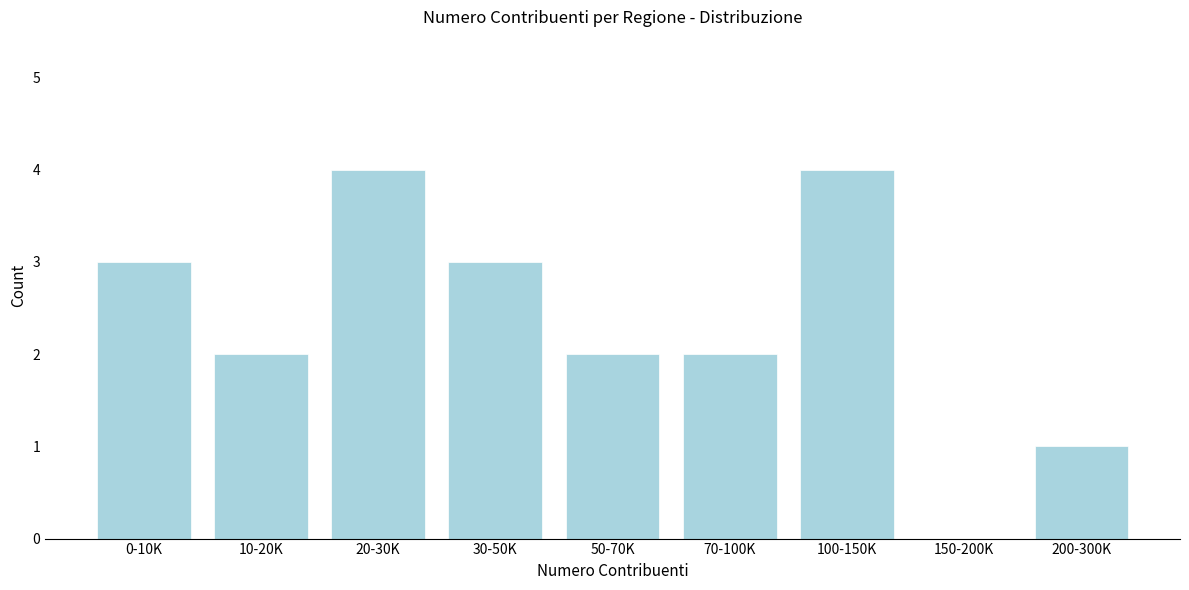

Reading right to left, extract all data points from this chart.

200-300K=1	150-200K=0	100-150K=4	70-100K=2	50-70K=2	30-50K=3	20-30K=4	10-20K=2	0-10K=3